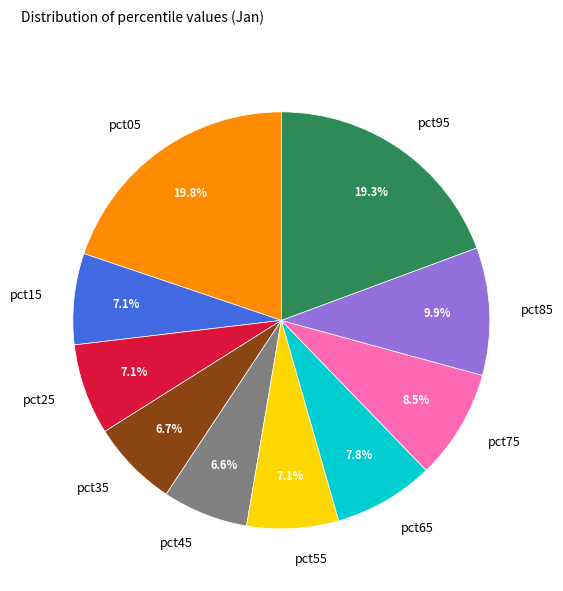

What percentage do pct25 and pct45 together represent?

13.7%